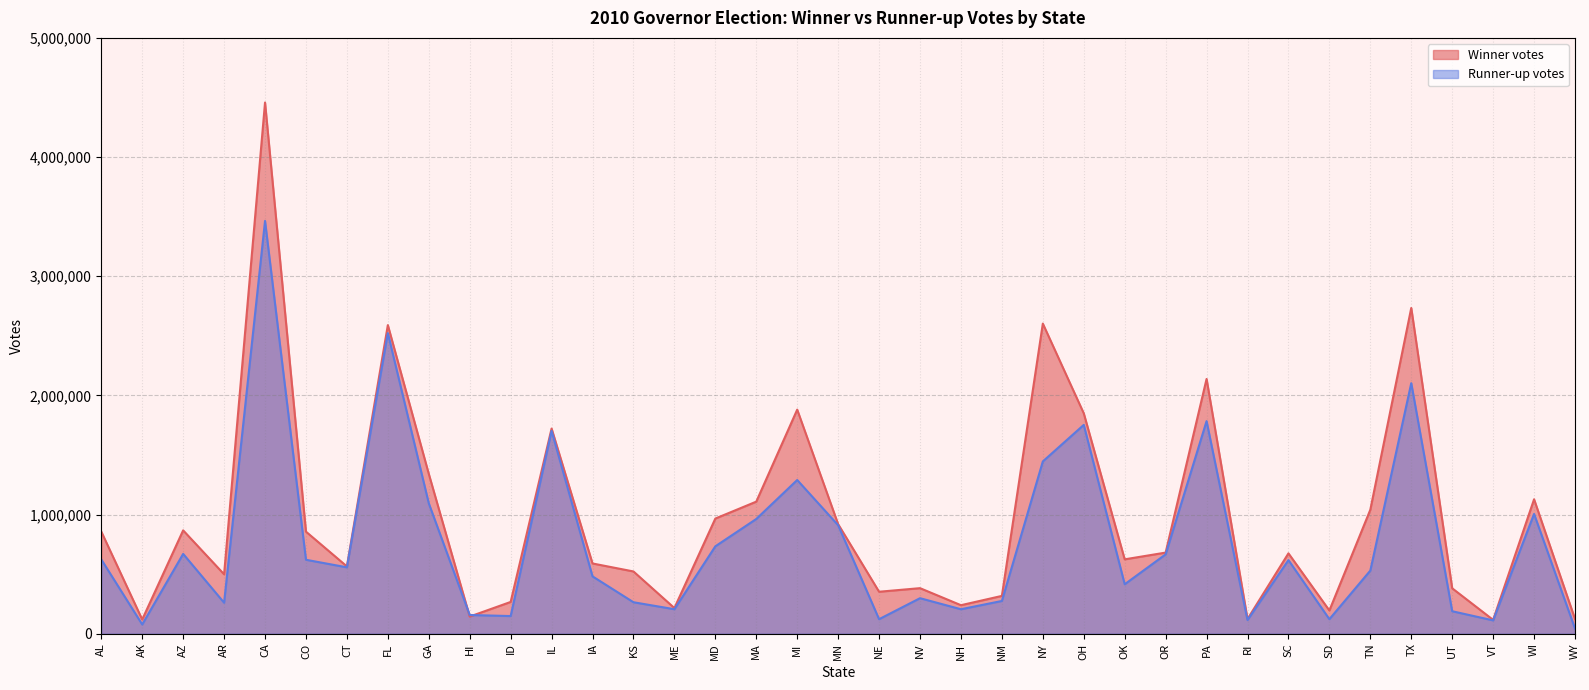

True or false: Winner votes has a value of 1549129 at MN.

False